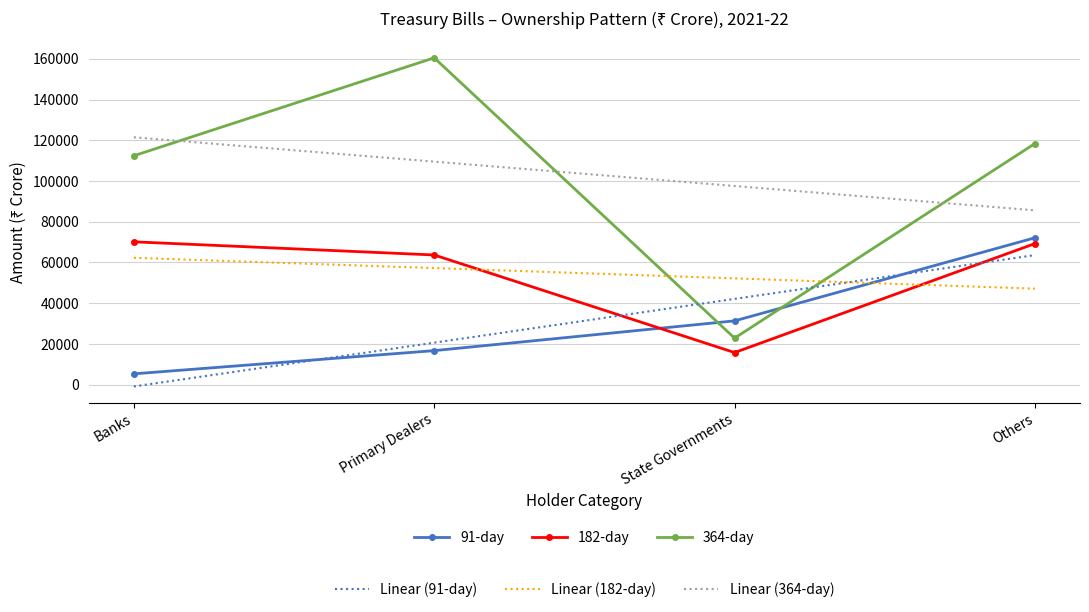

What is the total value across all series at Primary Dealers?

428175.7